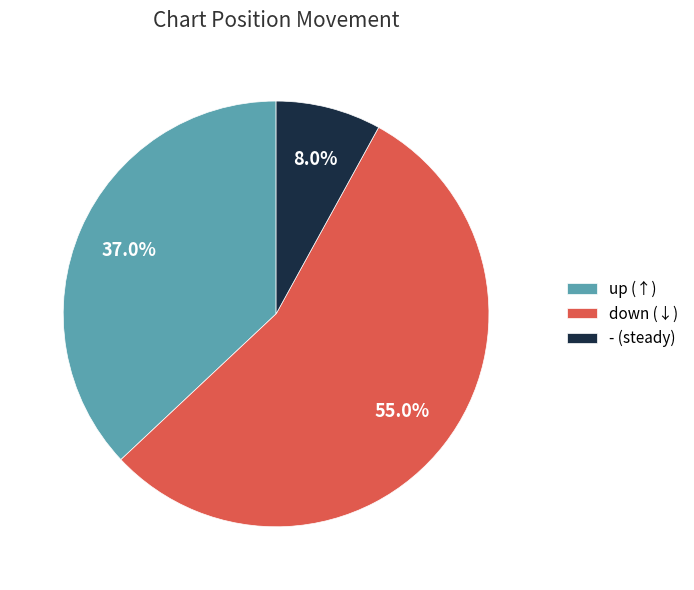

Which category accounts for the majority?

down